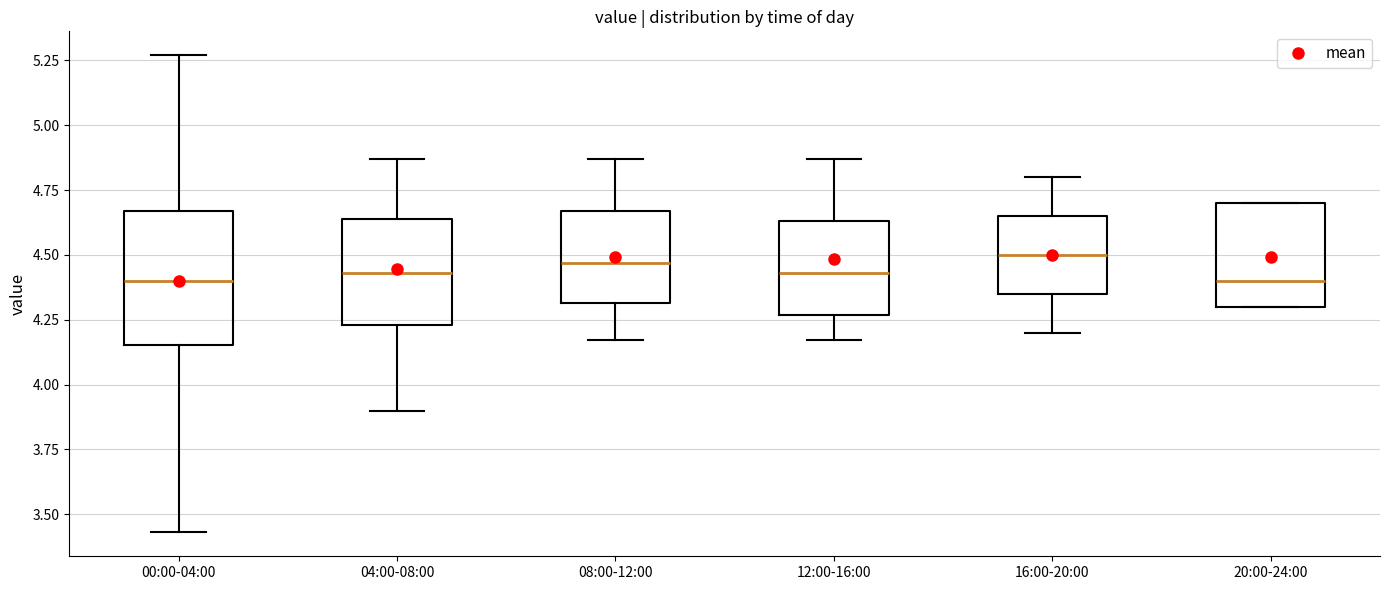

Comparing the boxes themselves (not the whiskers), which one is the tallest?

00:00-04:00